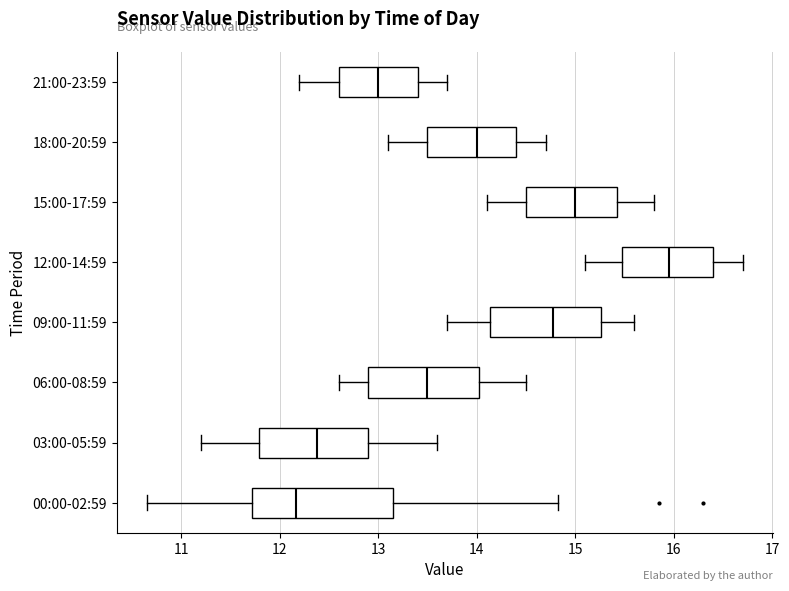

Reading bottom to top, transcribe this box plot: for each box, give where its median line is, the range the box spans, and where its two whiskers end, as read against the x-axis. The values are not printed on the chart, so give them approximately, as read against the axis.

00:00-02:59: median 12.2, box 11.7 to 13.1, whiskers 10.7 to 14.8
03:00-05:59: median 12.4, box 11.8 to 12.9, whiskers 11.2 to 13.6
06:00-08:59: median 13.5, box 12.9 to 14.0, whiskers 12.6 to 14.5
09:00-11:59: median 14.8, box 14.1 to 15.3, whiskers 13.7 to 15.6
12:00-14:59: median 16.0, box 15.5 to 16.4, whiskers 15.1 to 16.7
15:00-17:59: median 15.0, box 14.5 to 15.4, whiskers 14.1 to 15.8
18:00-20:59: median 14.0, box 13.5 to 14.4, whiskers 13.1 to 14.7
21:00-23:59: median 13.0, box 12.6 to 13.4, whiskers 12.2 to 13.7